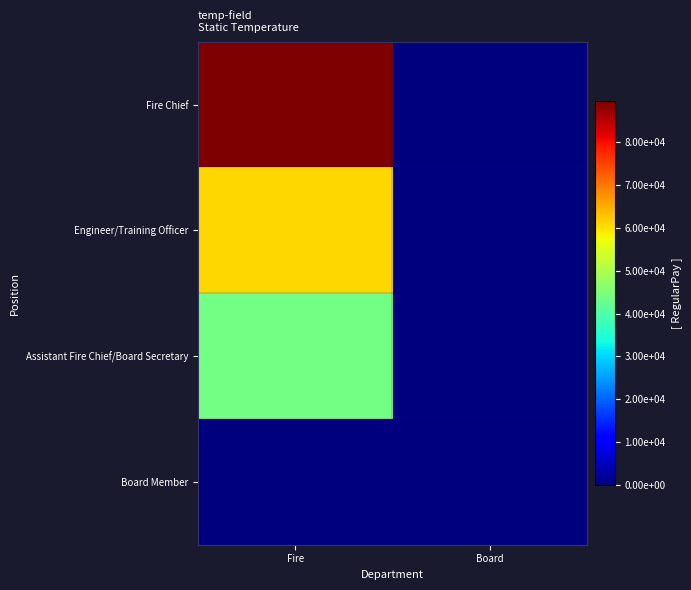

Between Fire and Board, which is larger?

Fire